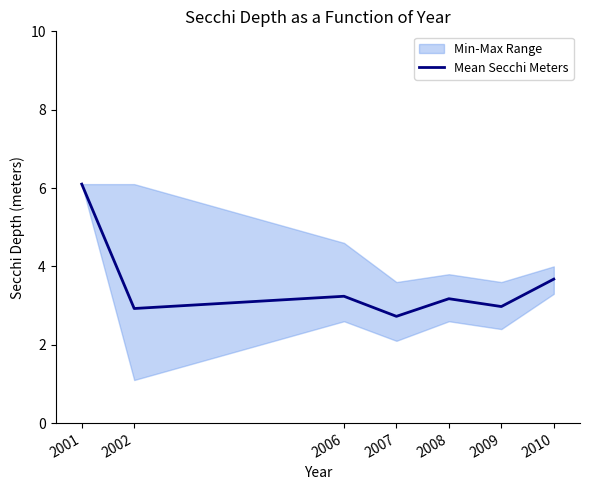

What is the ratio of the value at 2001 to the value at 2007?

2.2